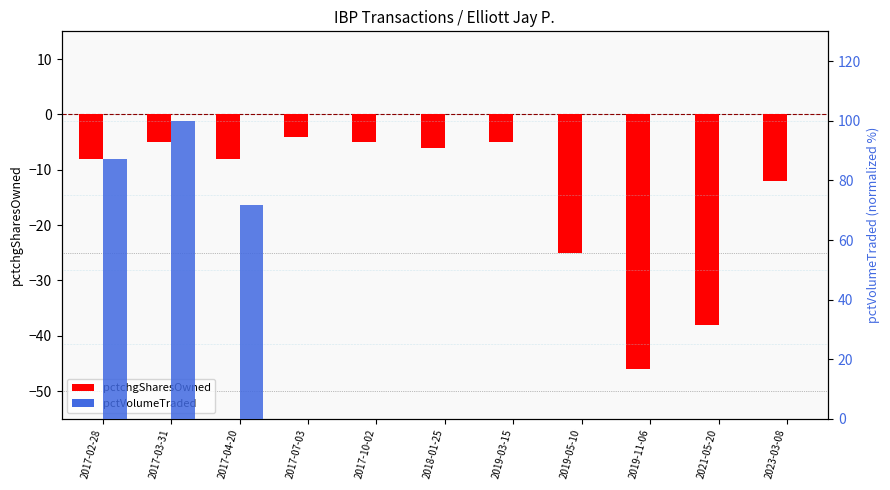

What is the highest value of the pctchgSharesOwned series?

-4.0